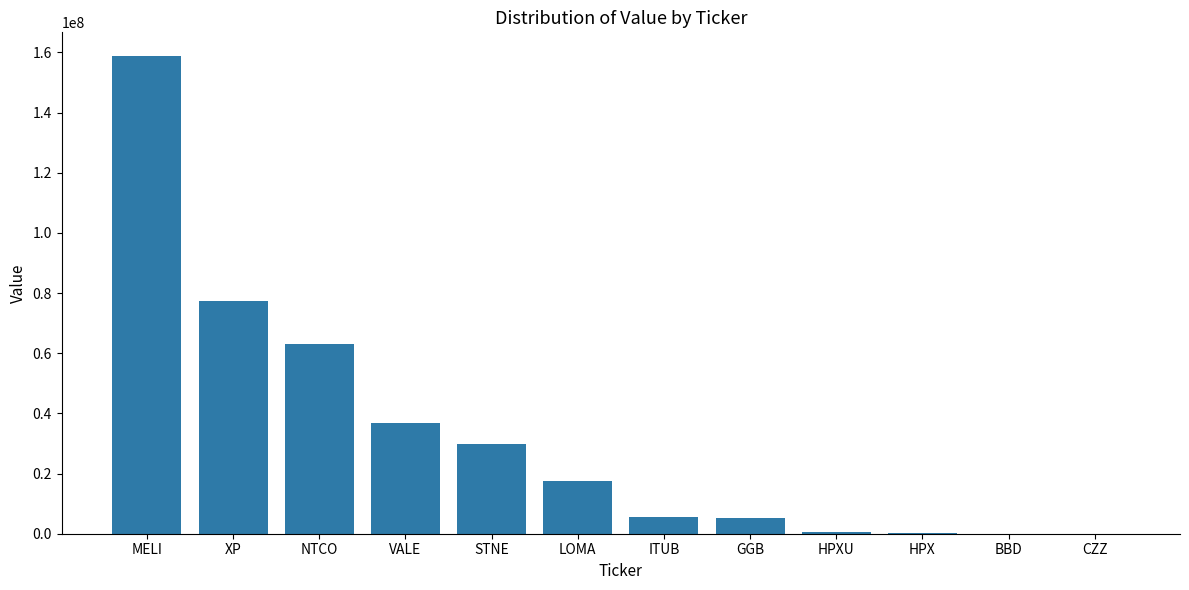

Is it true that the value at BBD is 0?

True